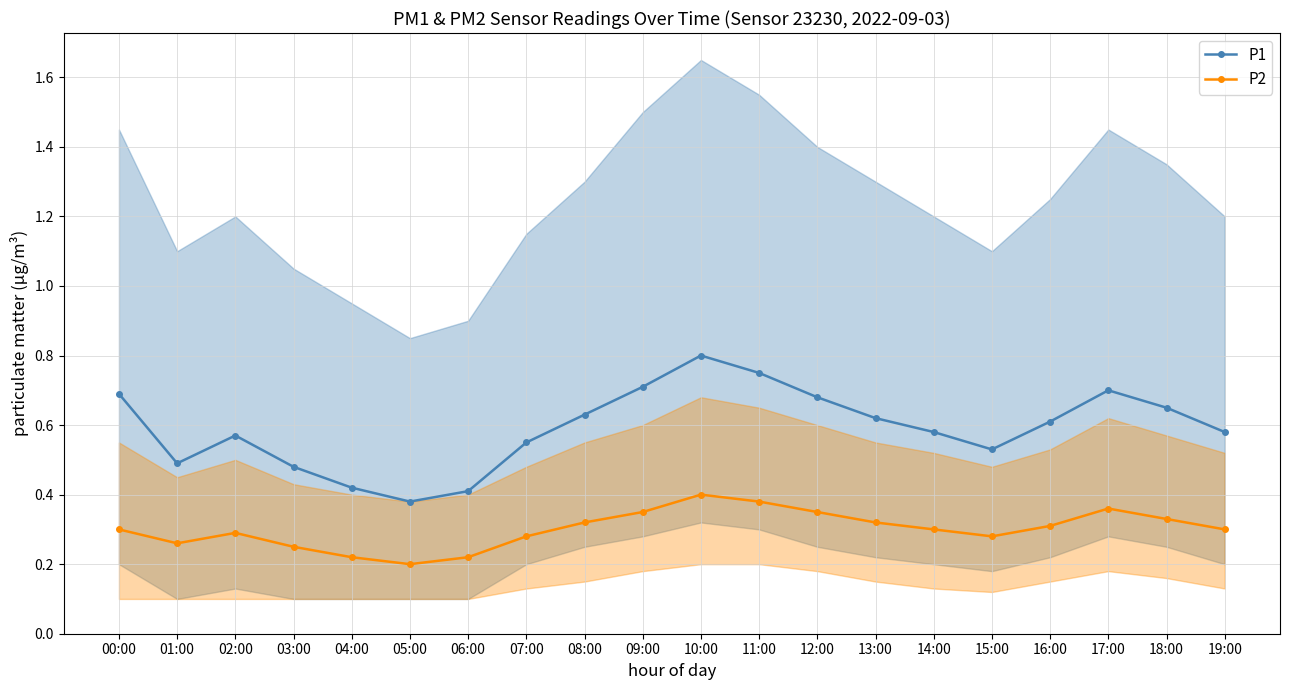

Reading right to left, list all the values displayed in this chart.

P1: 0.6	0.7	0.7	0.6	0.5	0.6	0.6	0.7	0.8	0.8	0.7	0.6	0.6	0.4	0.4	0.4	0.5	0.6	0.5	0.7
P2: 0.3	0.3	0.4	0.3	0.3	0.3	0.3	0.3	0.4	0.4	0.3	0.3	0.3	0.2	0.2	0.2	0.2	0.3	0.3	0.3